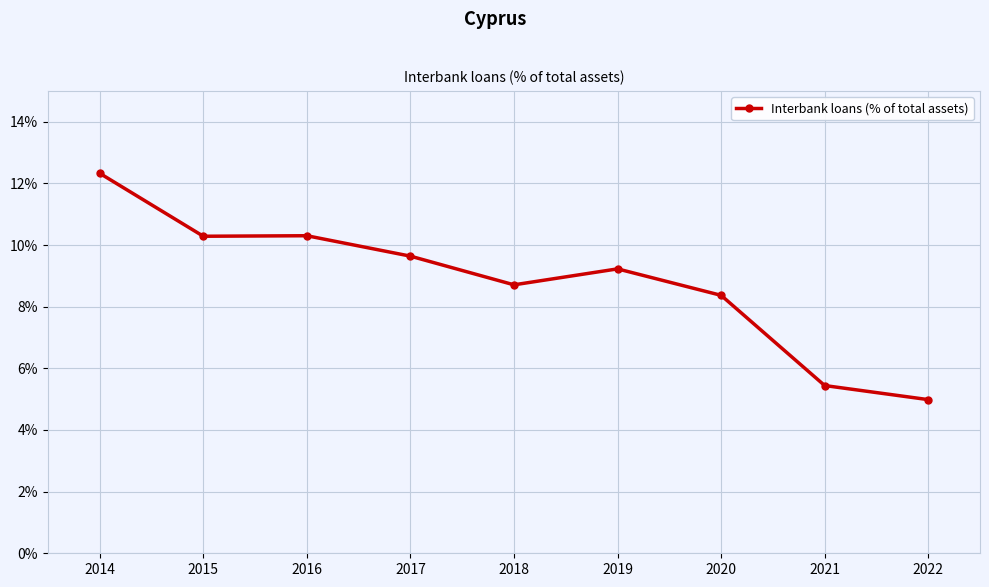

True or false: there are more than 2 points higher than both neighbors.

False